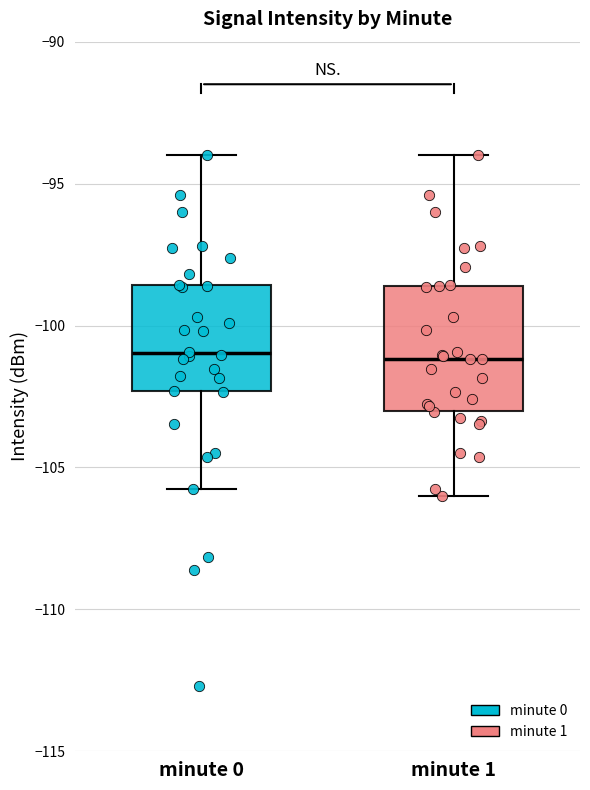

Comparing the boxes themselves (not the whiskers), which one is the tallest?

minute 1